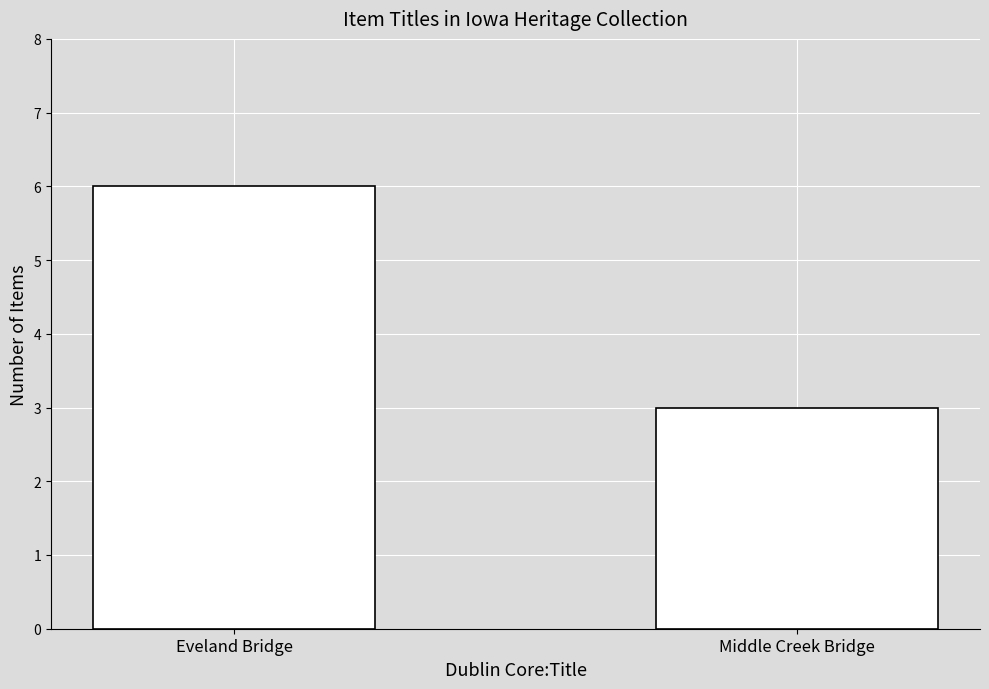

Reading left to right, list all the values displayed in this chart.

6	3